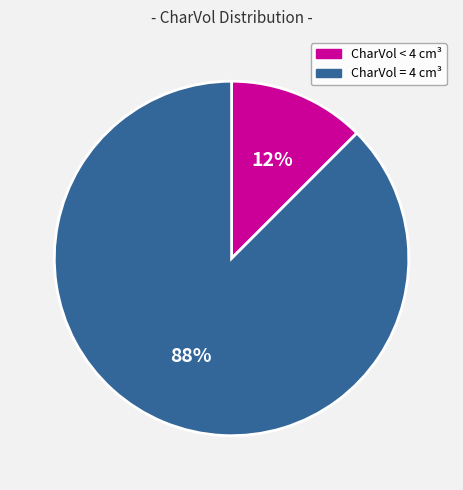

How many slices are in this pie chart?

2